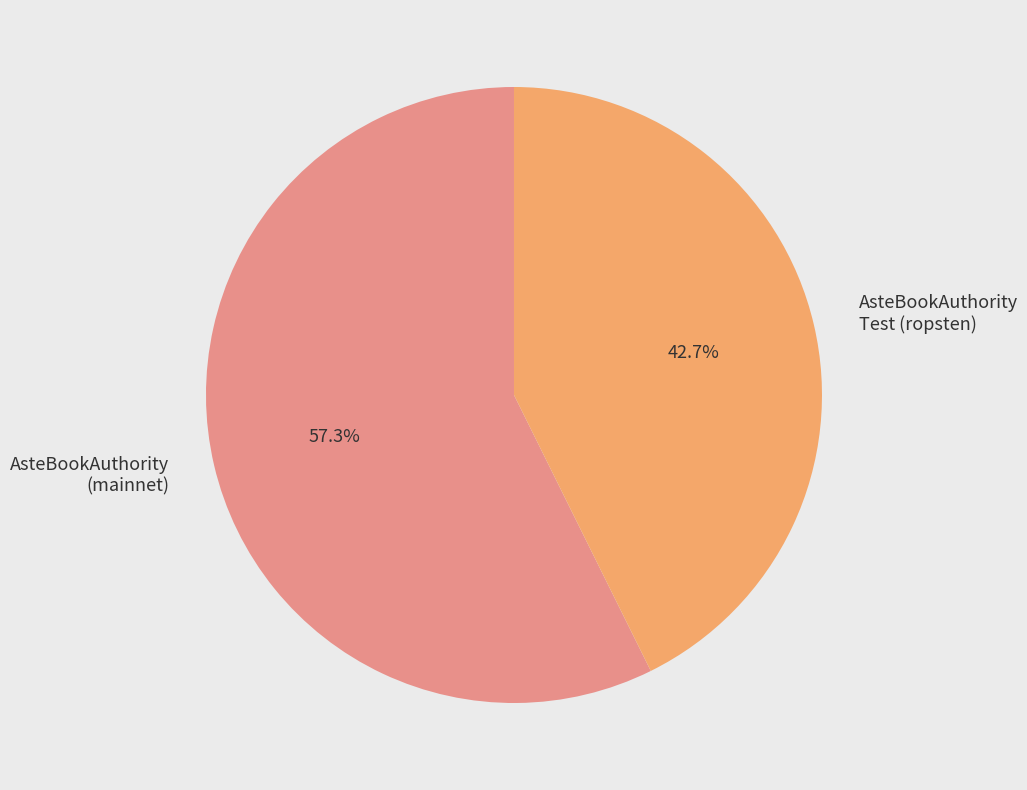

What is the largest slice in the pie chart?

AsteBookAuthority (mainnet)